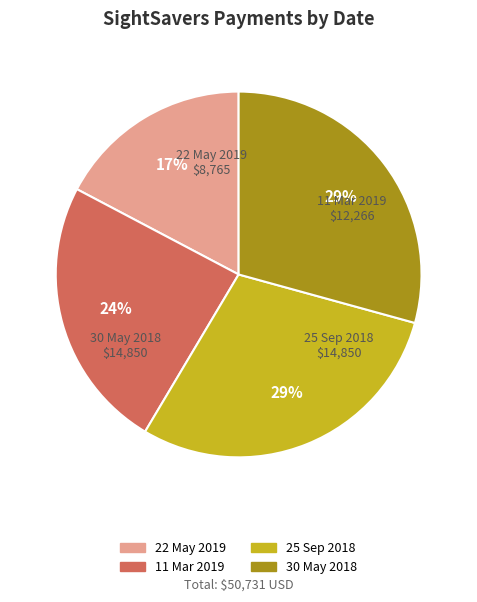

To the nearest percent, what is the difference between the 11 Mar 2019 and 25 Sep 2018 slice percentages?

5%